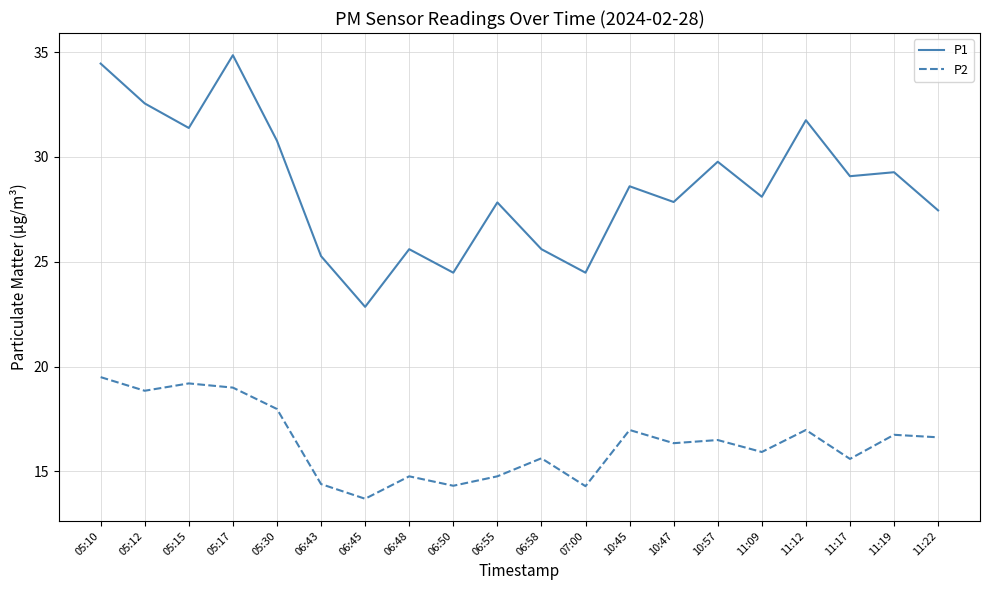

How many series are shown in this chart?

2